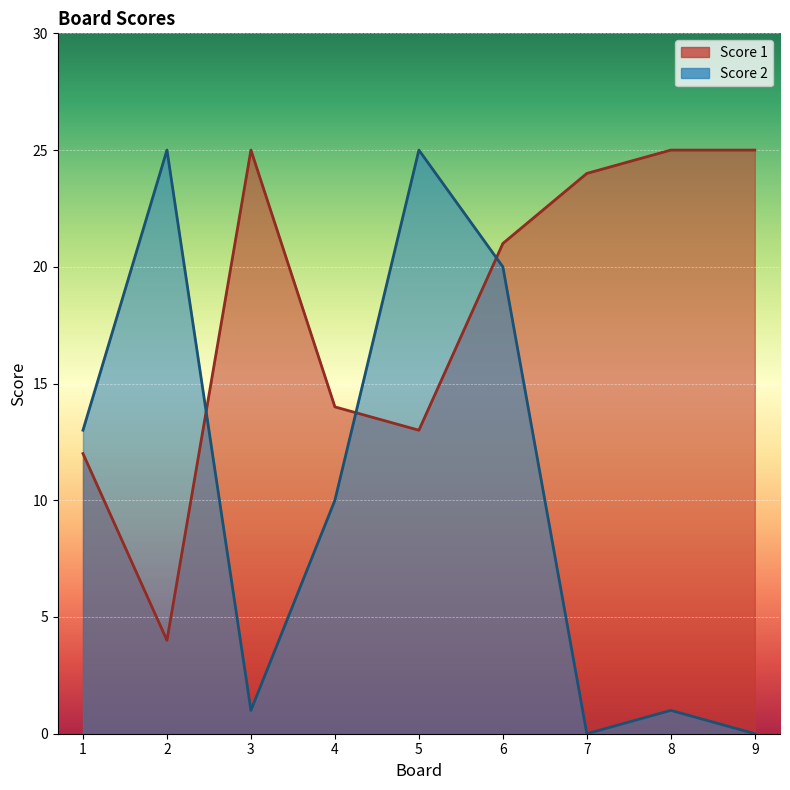

How many values in Score 2 are above zero?

7